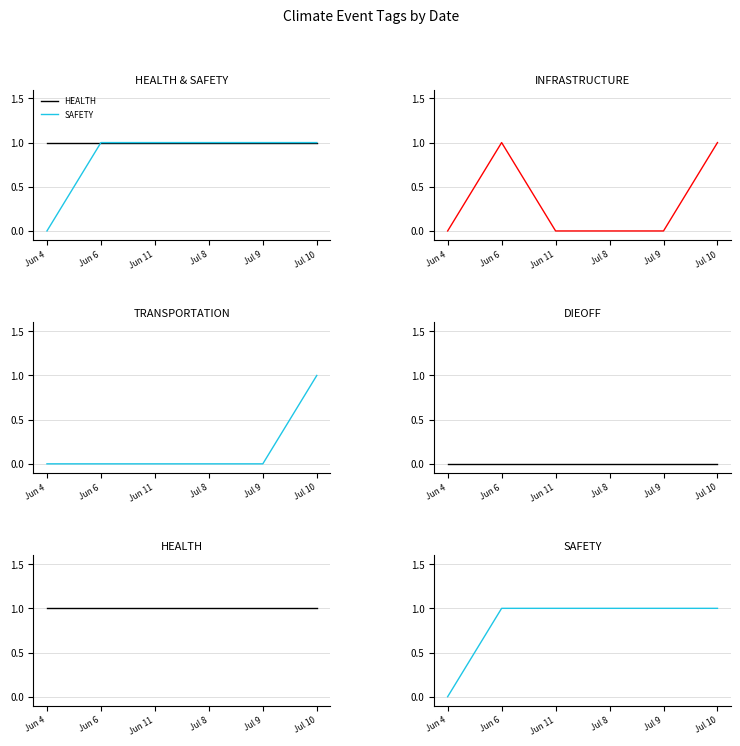

How many interior local peaks does the INFRASTRUCTURE series have?

1